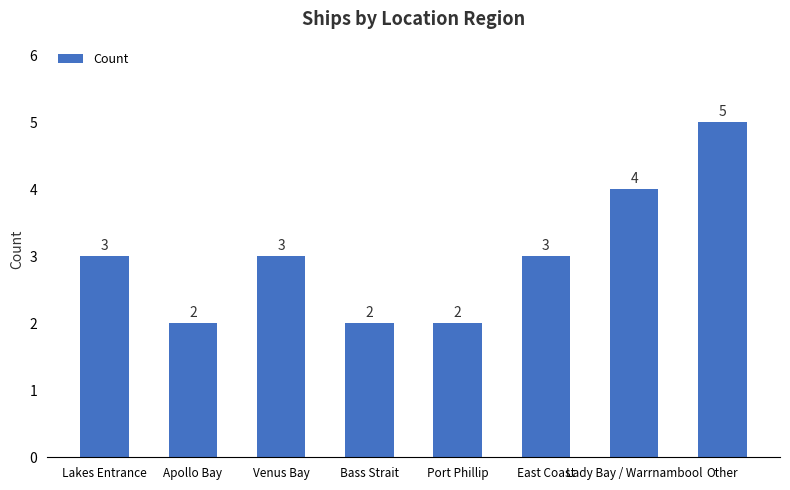

How many values are between 2 and 4?

7